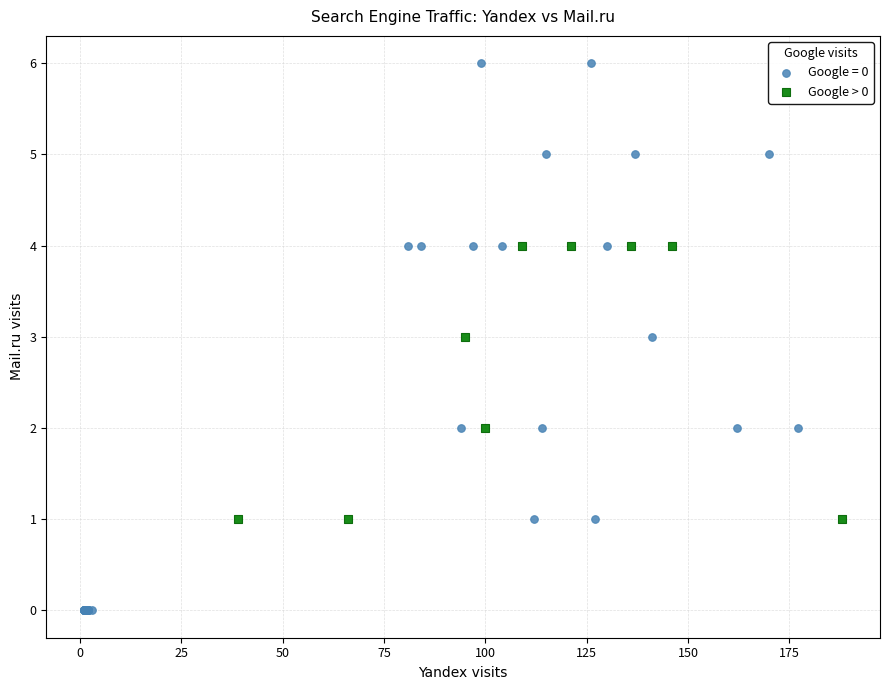

Which series reaches the maximum Y coordinate?

Google = 0